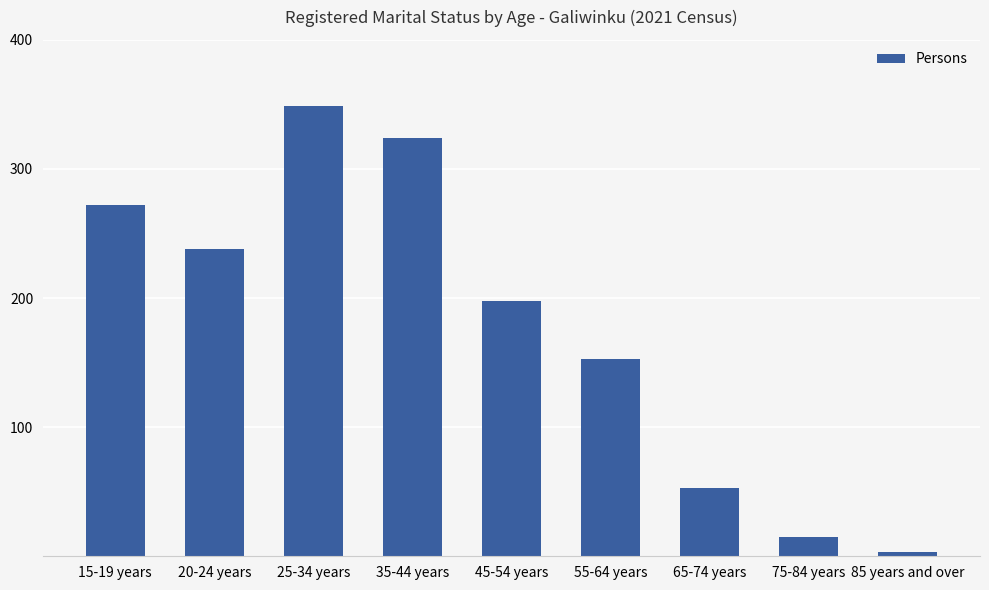

The chart shows a value of 409 at 15-19 years. True or false?

False